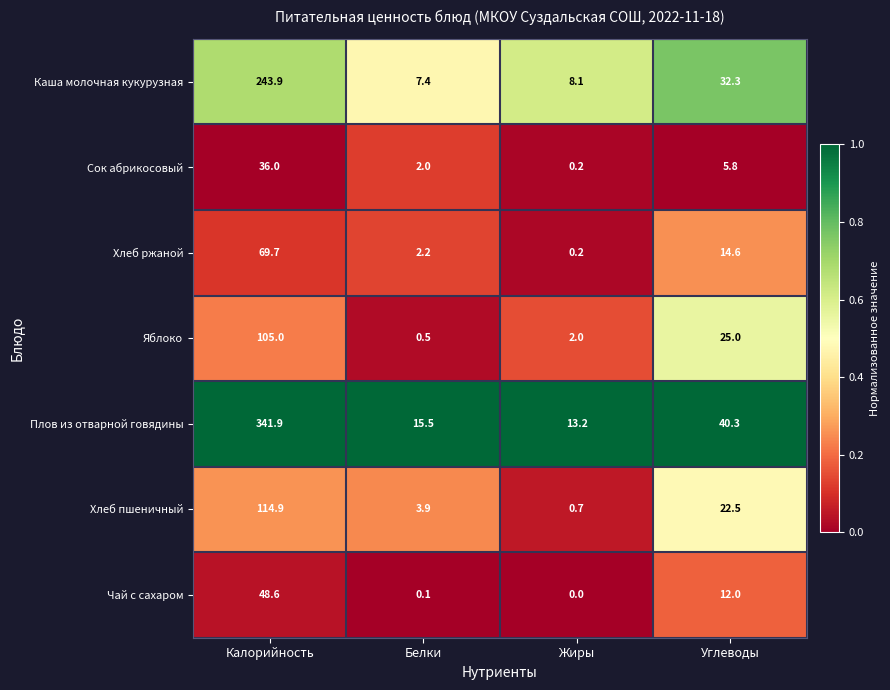

List the series in order of their peak value, highest first.

Плов из отварной говядины, Каша молочная кукурузная, Хлеб пшеничный, Яблоко, Хлеб ржаной, Чай с сахаром, Сок абрикосовый